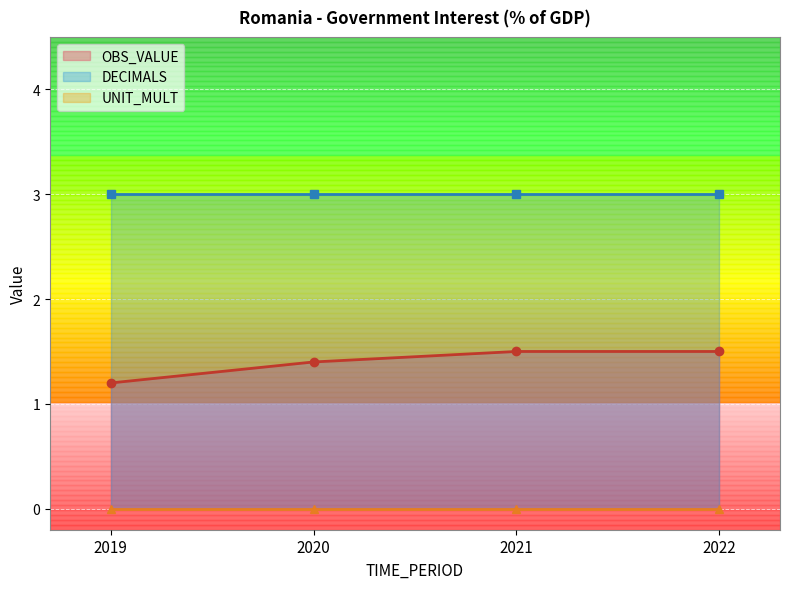

At which label does OBS_VALUE reach its peak?

2021